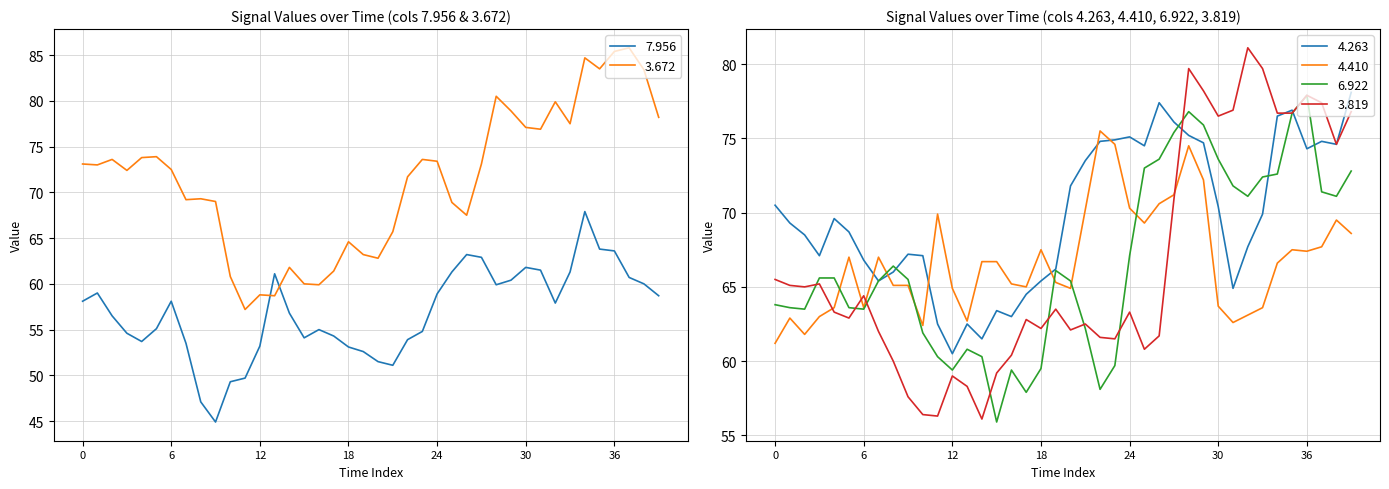

What is the lowest value of the 6.922 series?

55.9